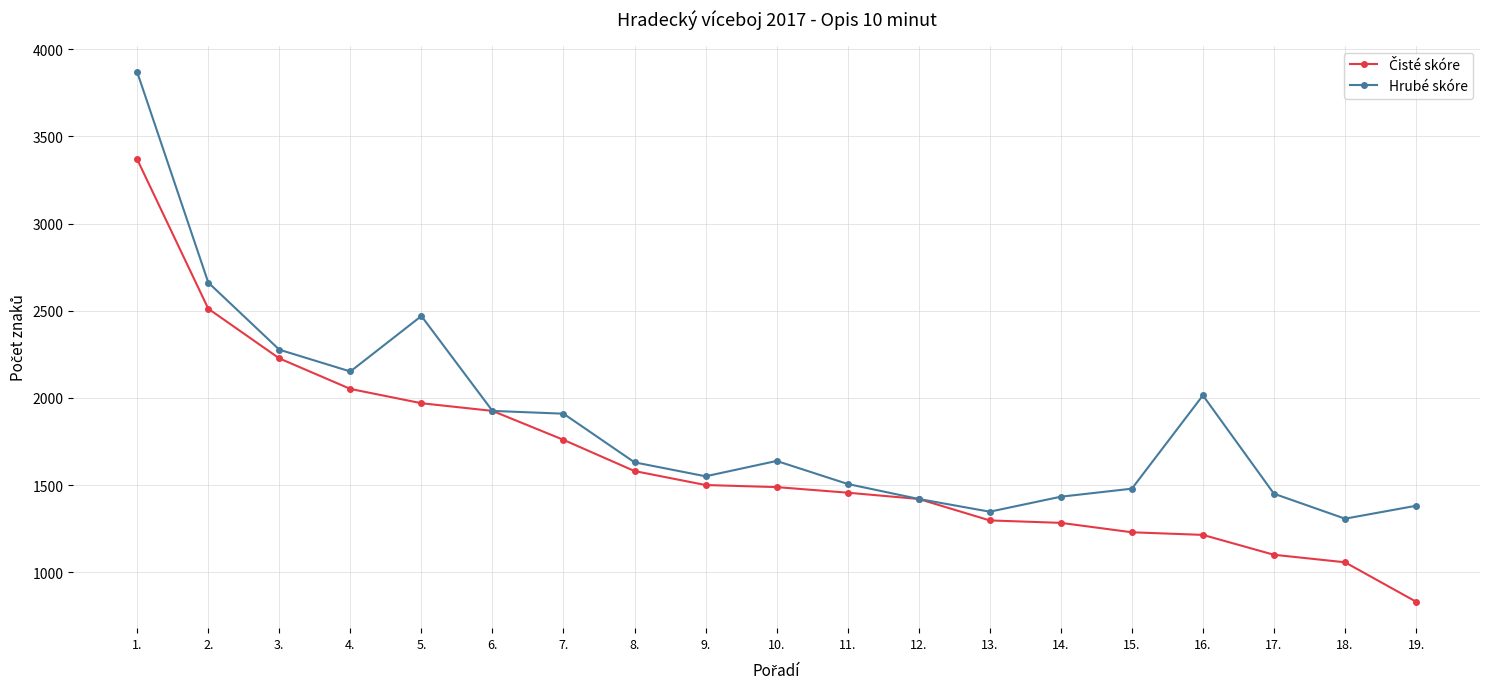

What is the spread (max minus min) of values at 2.?

150